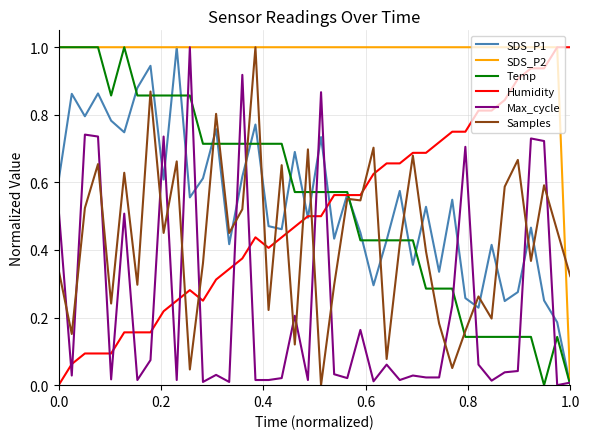

Which series has the largest total across all categories?

SDS_P2